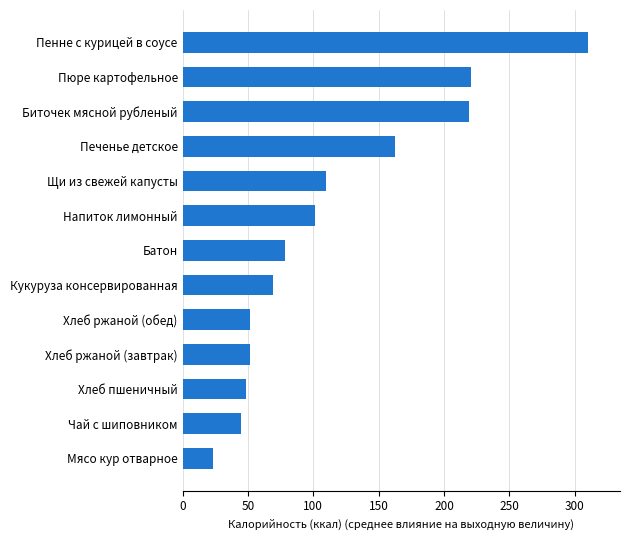

What is the average value?

114.7